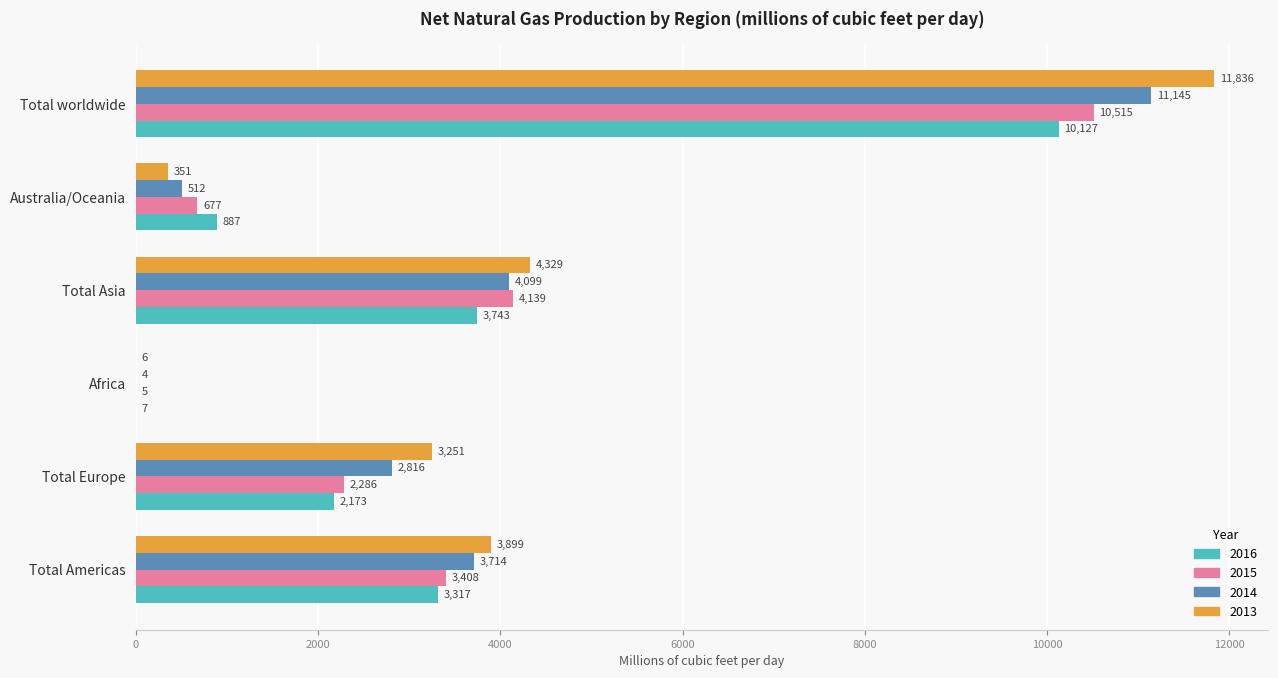

Which series changed the most between Australia/Oceania and Total worldwide?

2013